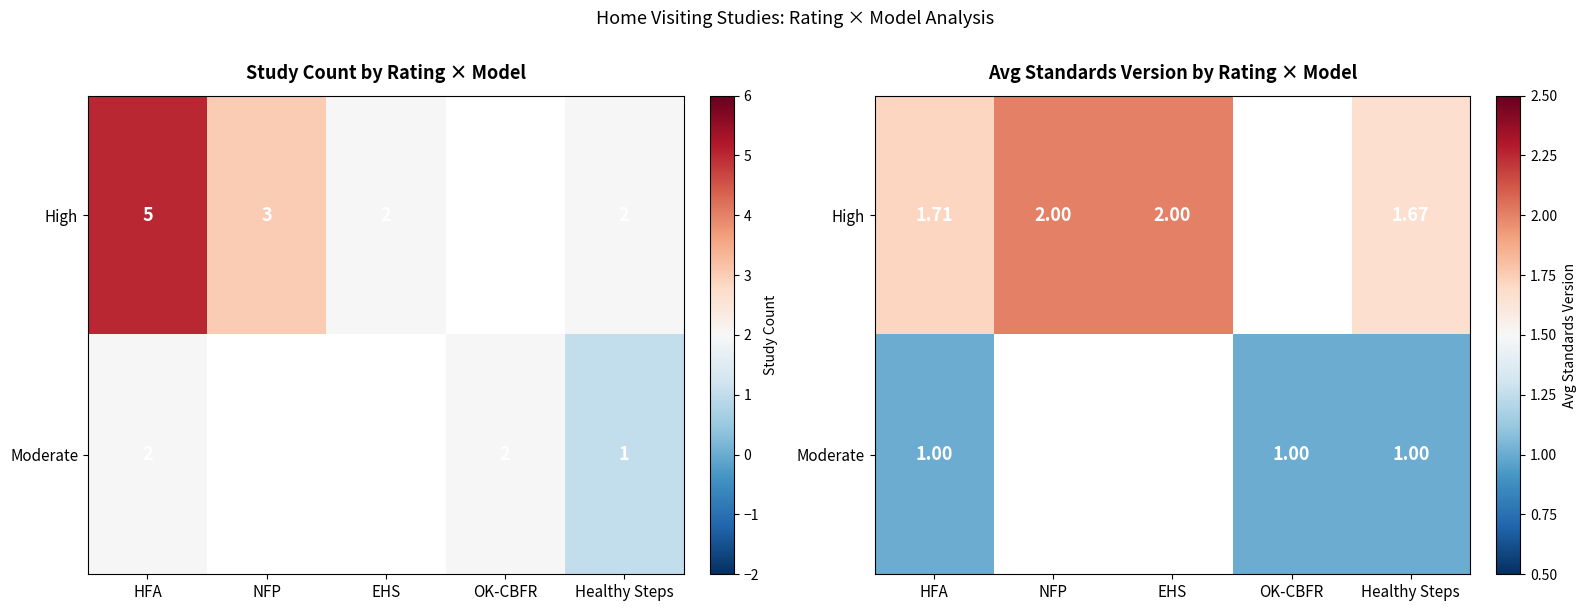

How many data points in High are less than 2?

2